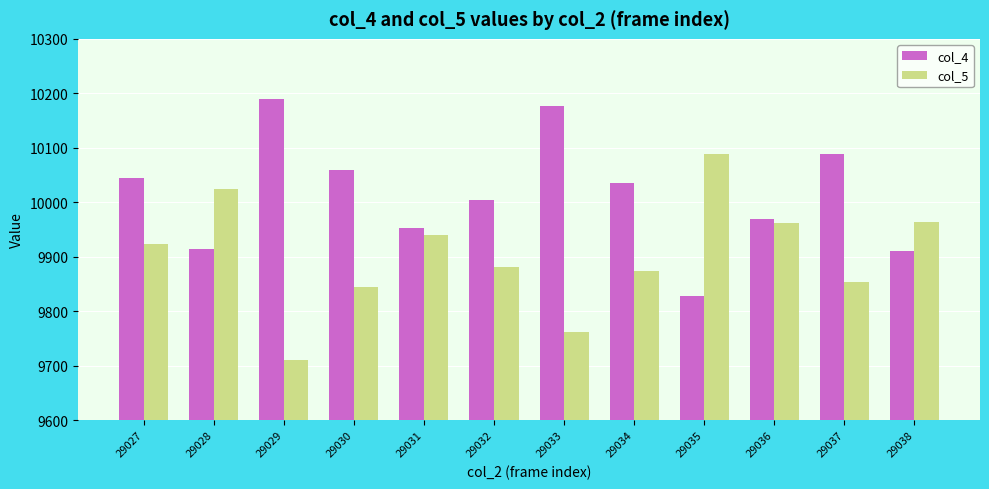

How many data points does each series have?

12